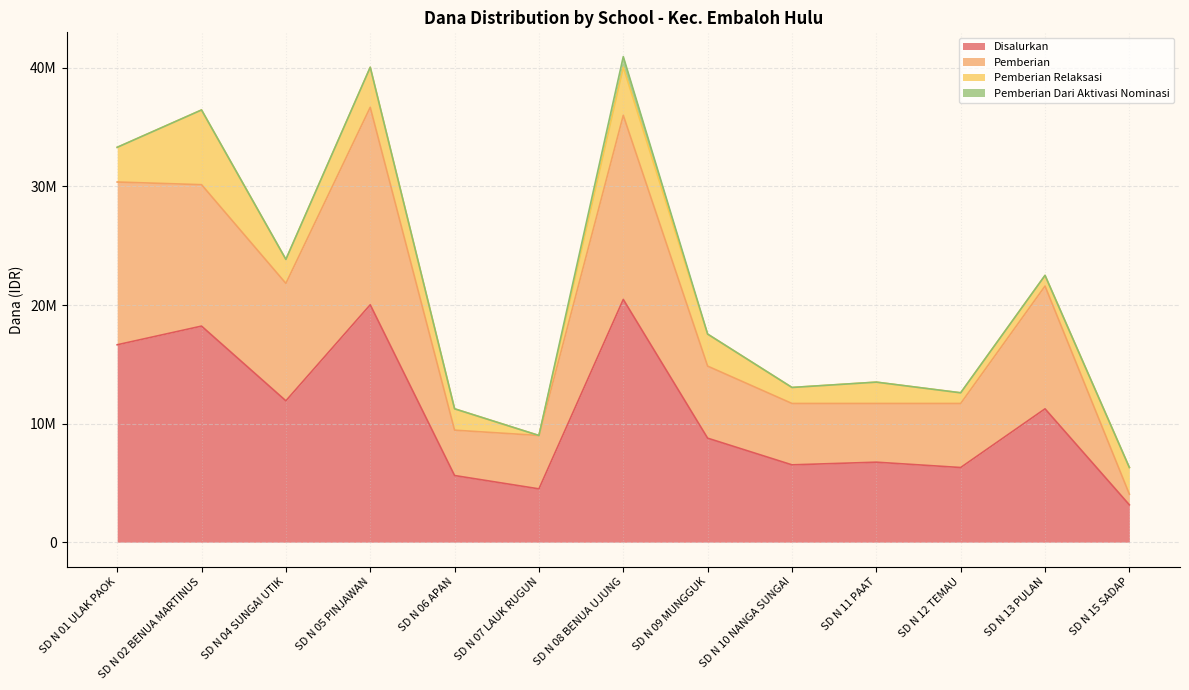

What position from the right is SD N 07 LAUK RUGUN?

8